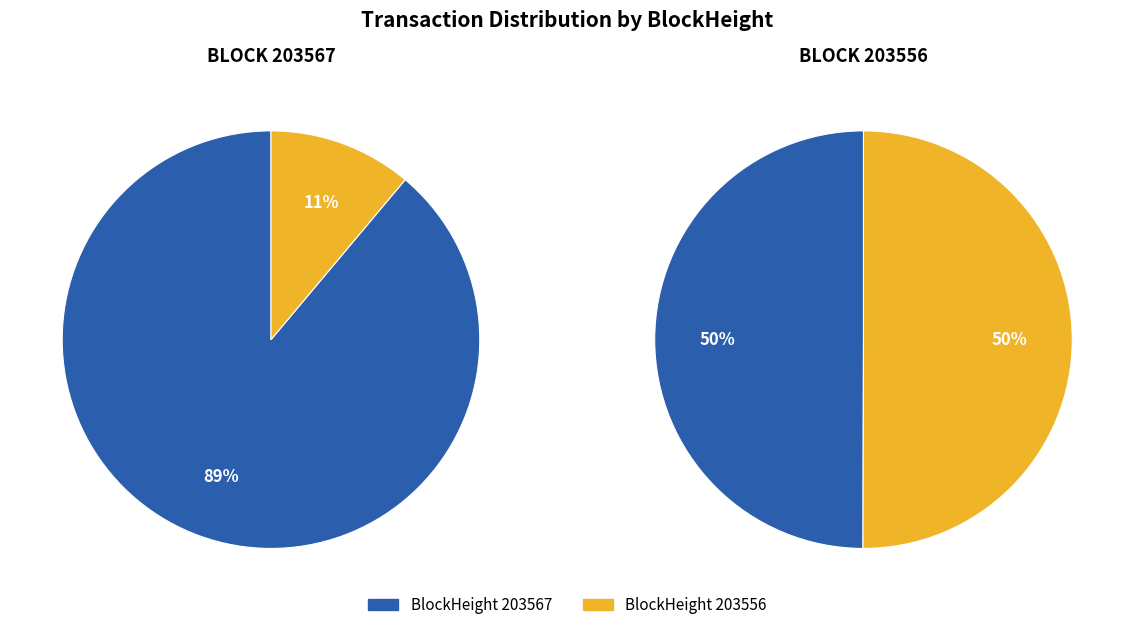

The 203556 slice represents 55% of the pie. True or false?

False